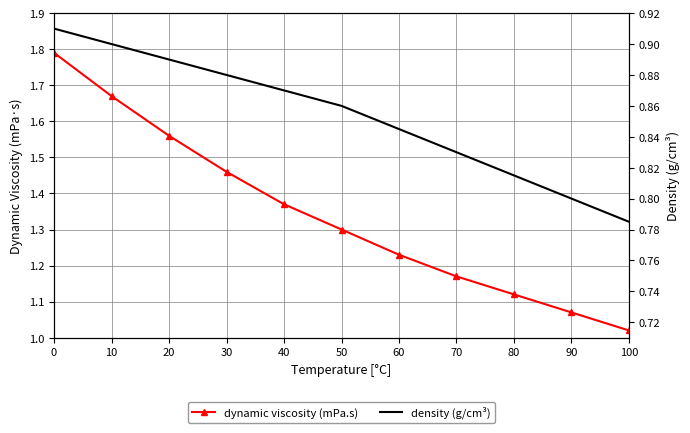

True or false: density (g/cm³) and dynamic viscosity (mPa.s) cross at least once.

False